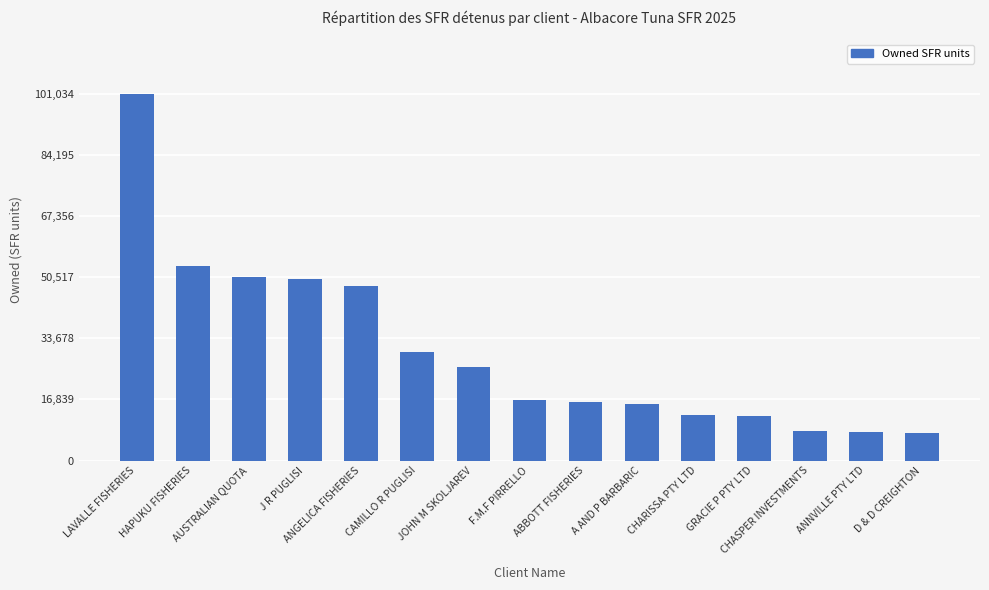

Does the chart contain stacked bars?

No